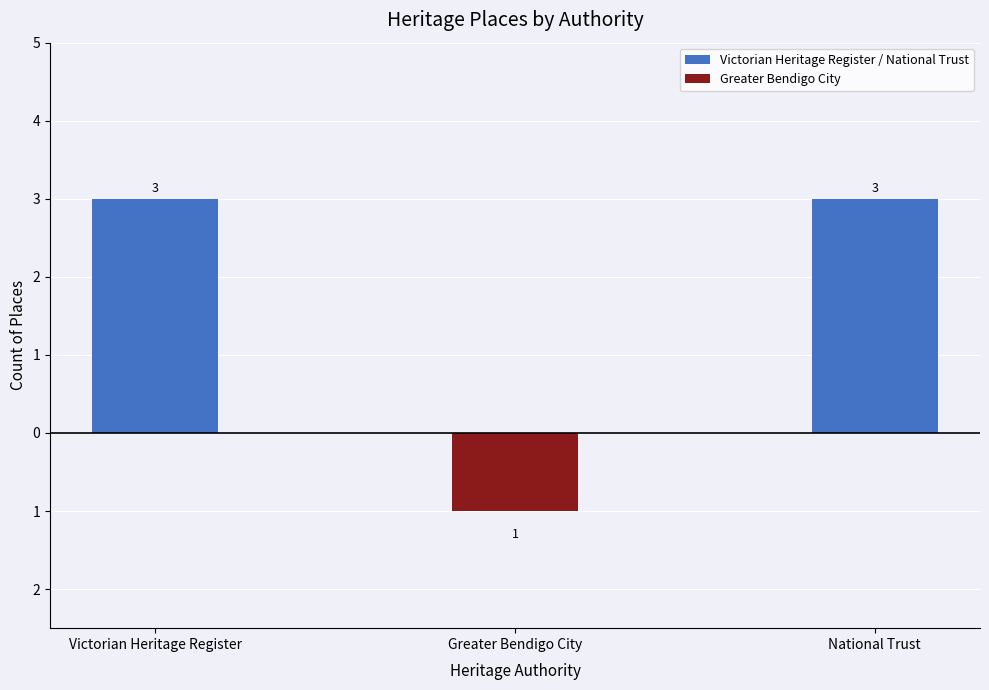

What is the difference between the maximum and minimum values in the Victorian Heritage Register / National Trust series?

3